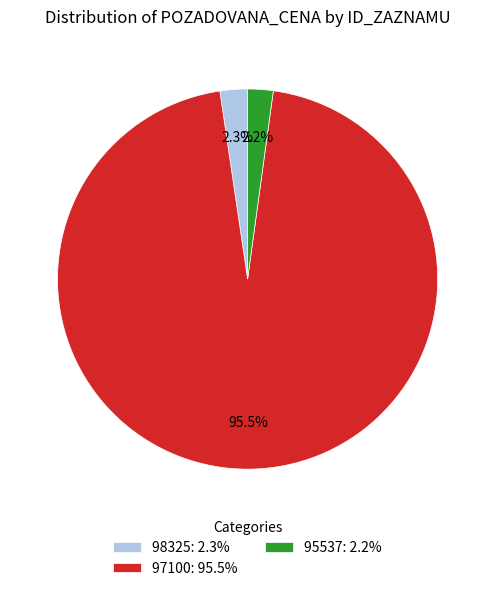

To the nearest percent, what is the difference between the largest and smallest slice percentages?

93%